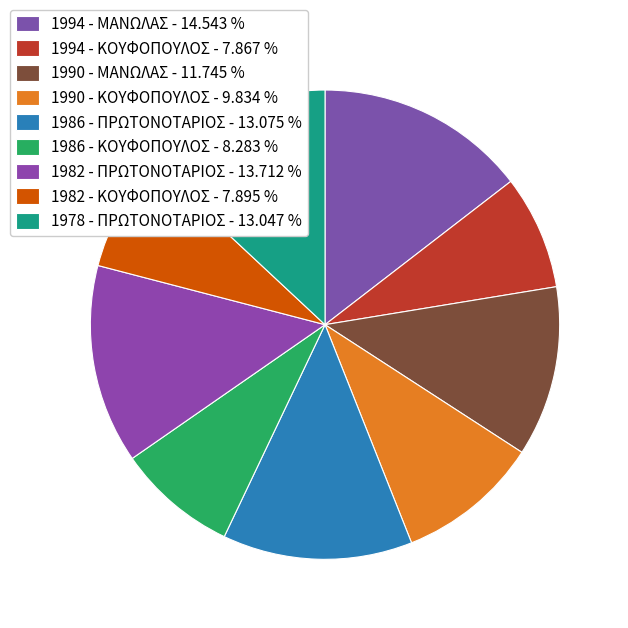

Is 1982 - ΠΡΩΤΟΝΟΤΑΡΙΟΣ the majority of the pie?

No